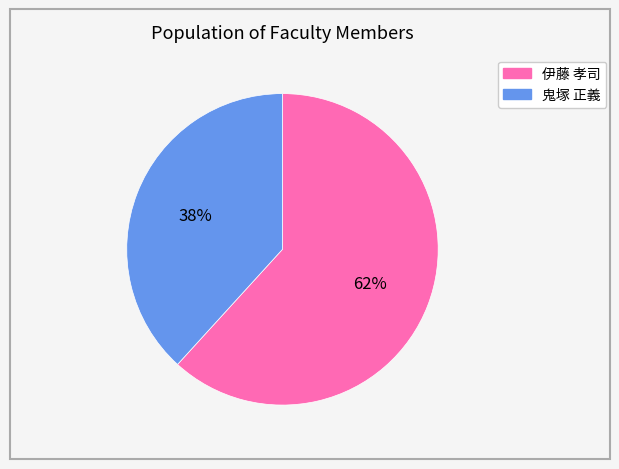

Is there a majority slice in this chart?

Yes